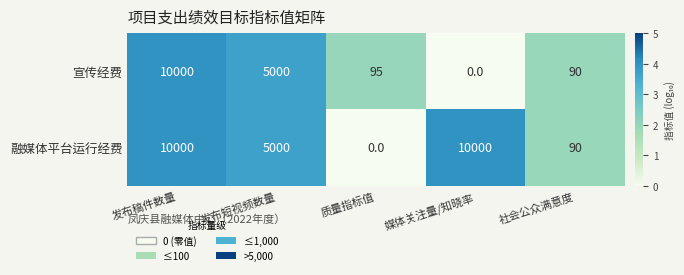

At 质量指标值, list the series in order from largest to smallest.

宣传经费, 融媒体平台运行经费